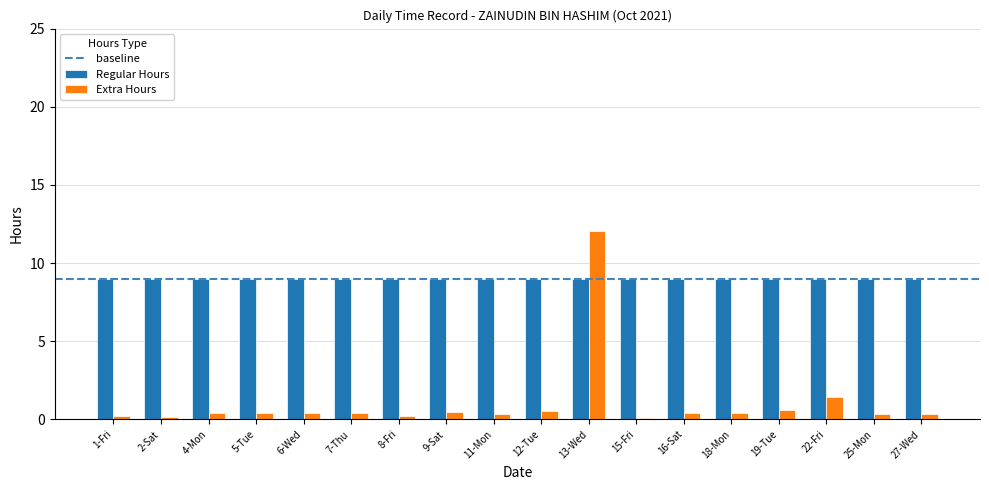

What is the sum of all Regular Hours values?

162.0